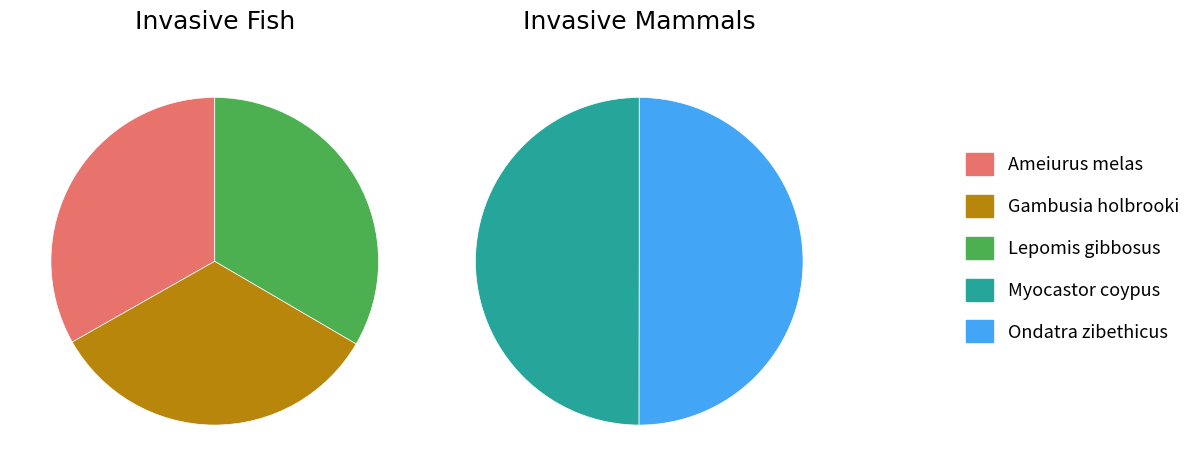

Which category has the biggest portion of the pie?

Ondatra zibethicus